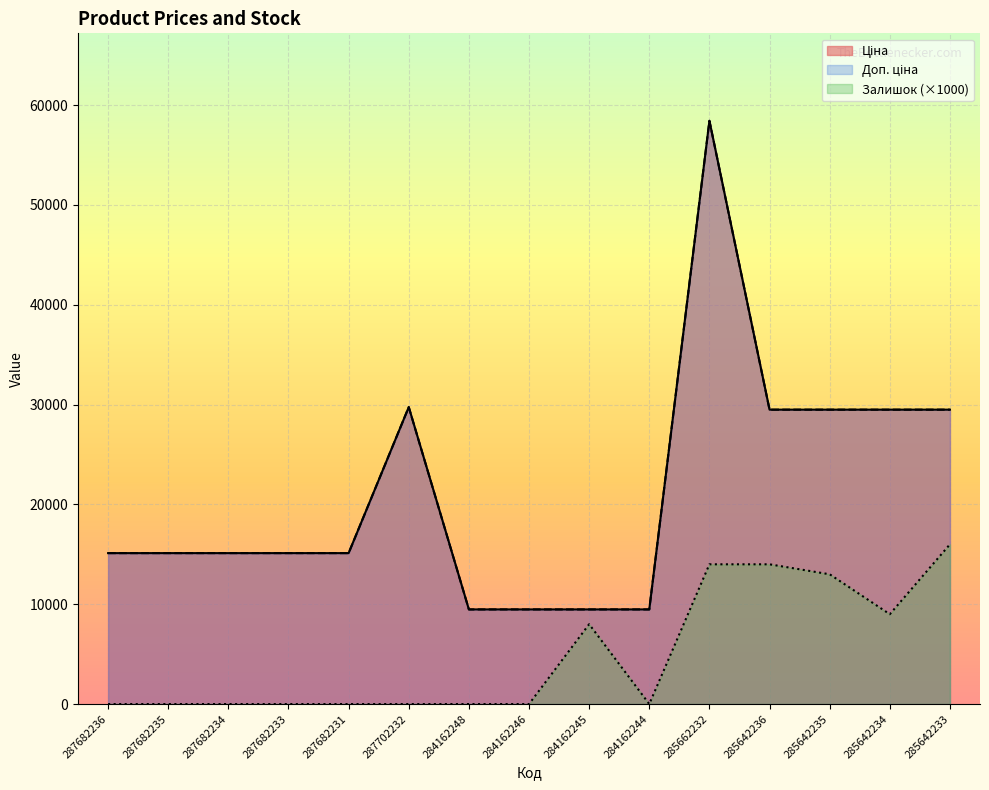

True or false: Ціна has a value of 2129.3 at 284162244.

False